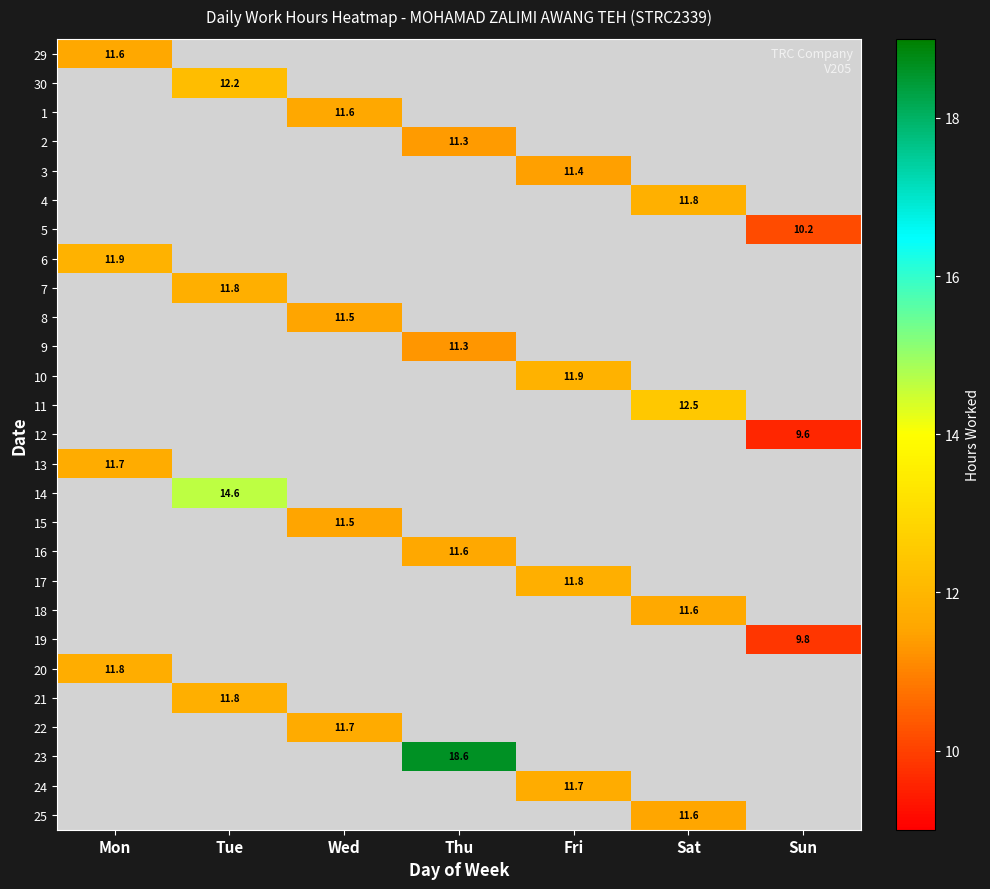

True or false: 24 has a value of 7.6 at Fri.

False